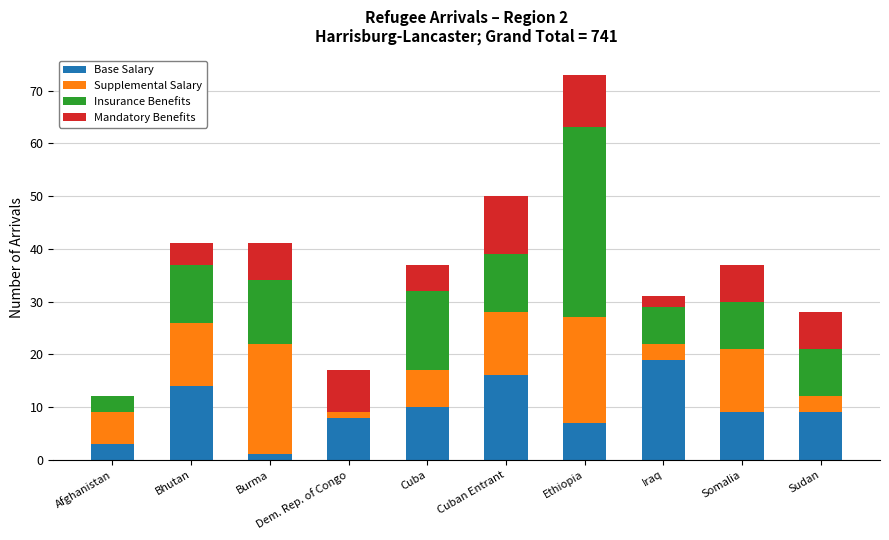

At which category is the sum across all series the highest?

Ethiopia